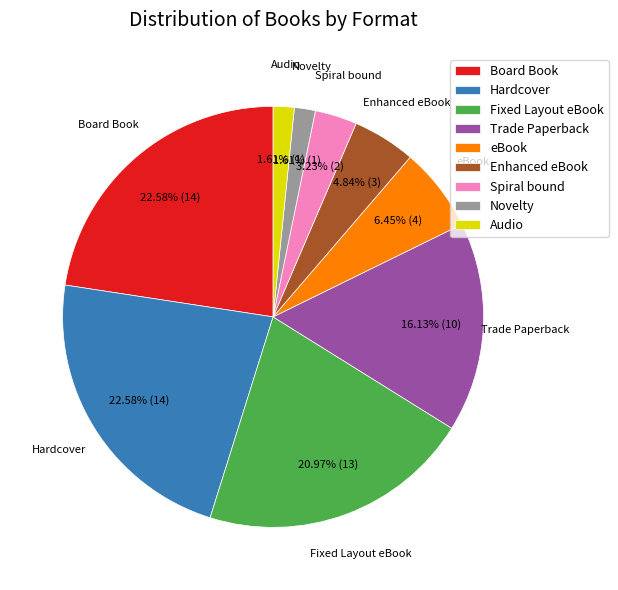

Combined, do Novelty and Board Book account for over 50%?

No